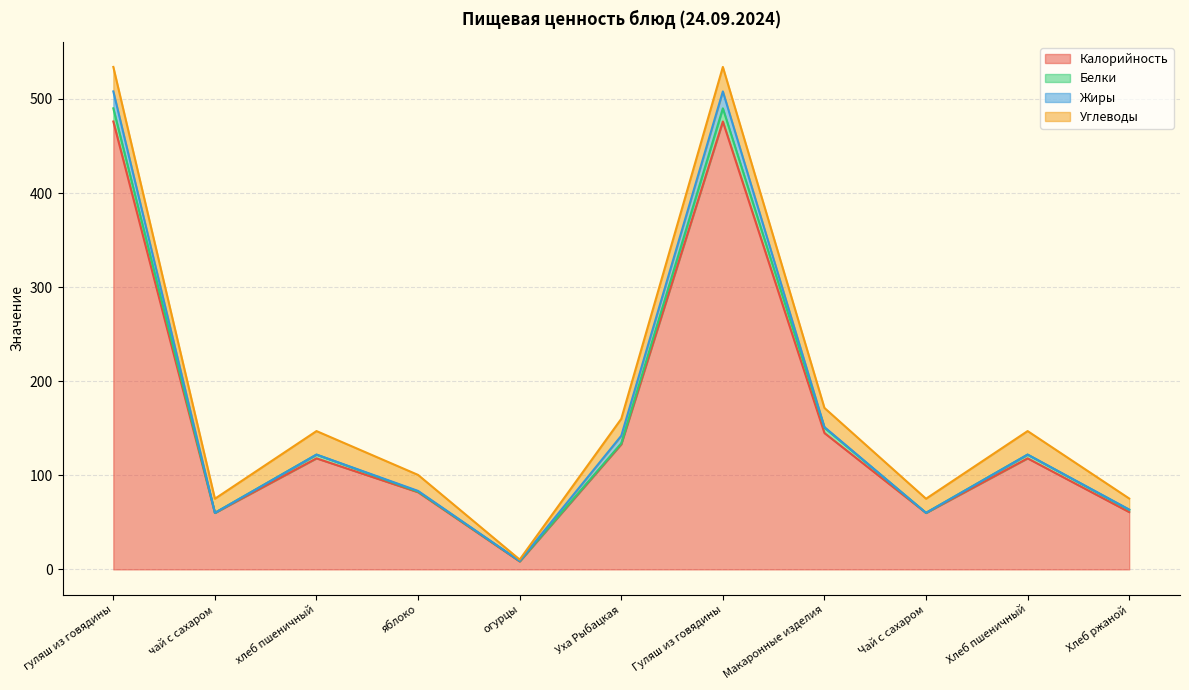

Which series has the largest total across all categories?

Калорийность